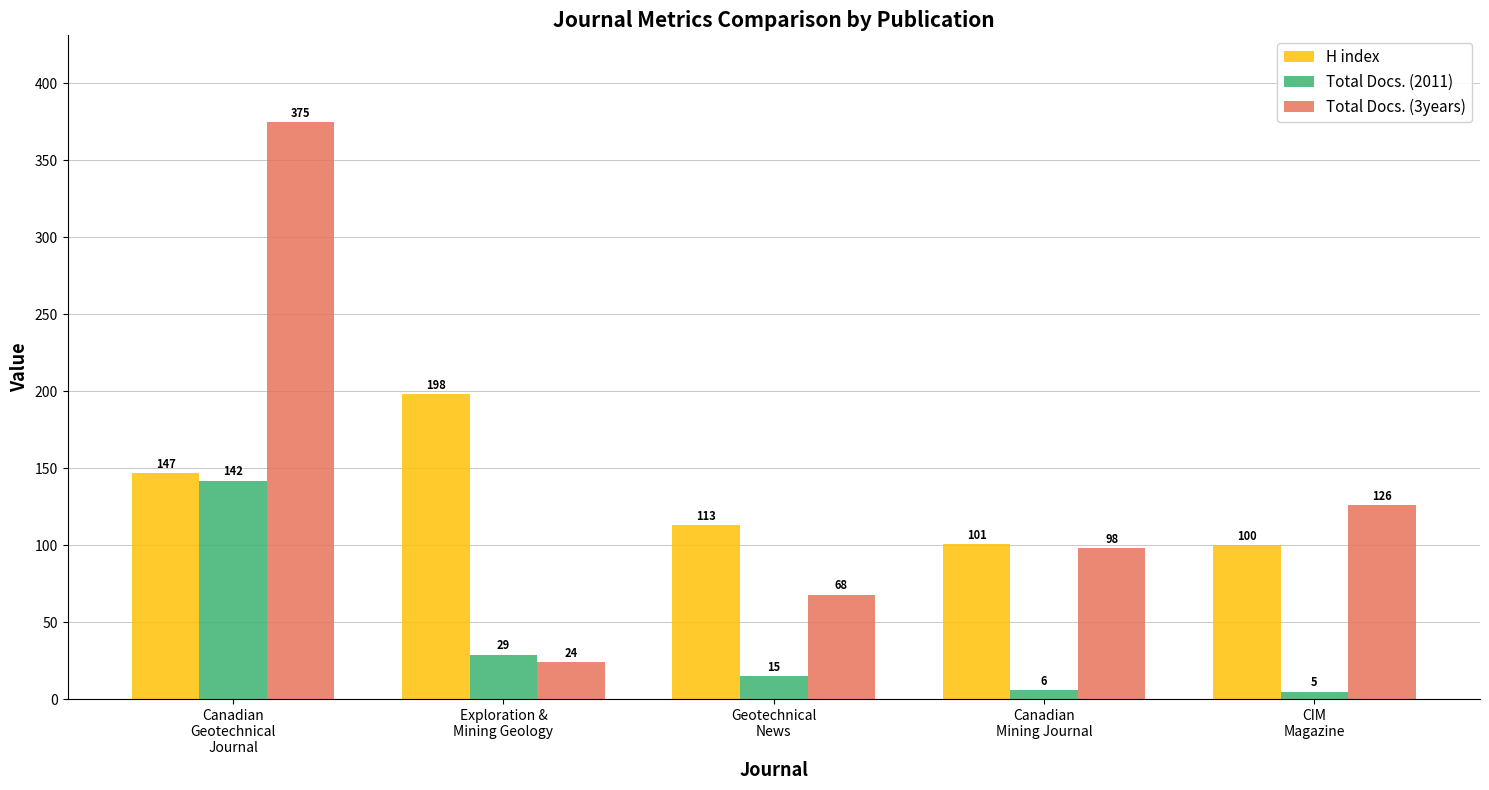

The H index series shows 149 at Canadian
Mining Journal. True or false?

False